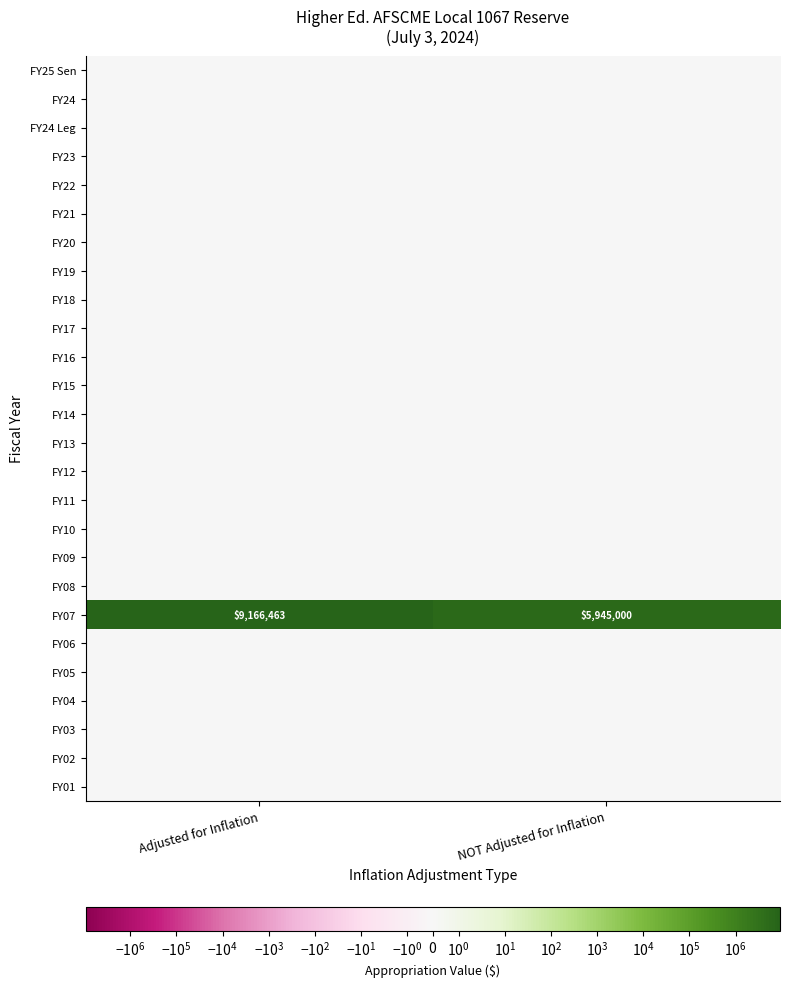

True or false: FY07 has a value of 9407089 at NOT Adjusted for Inflation.

False